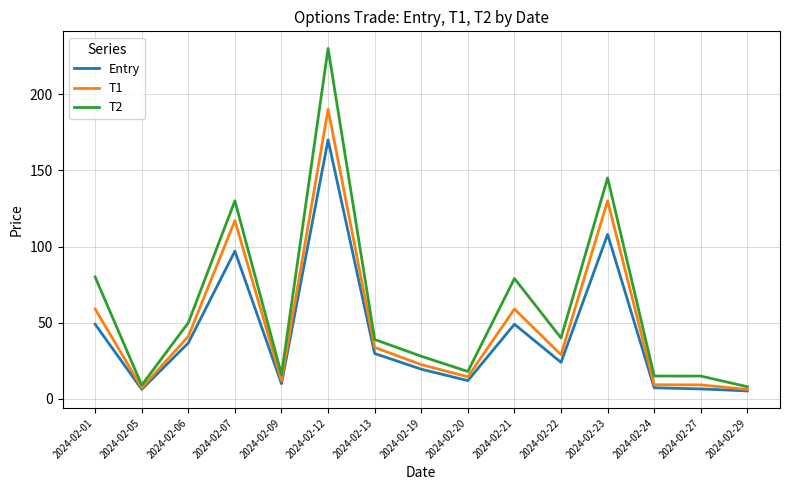

Which series has the largest total across all categories?

T2